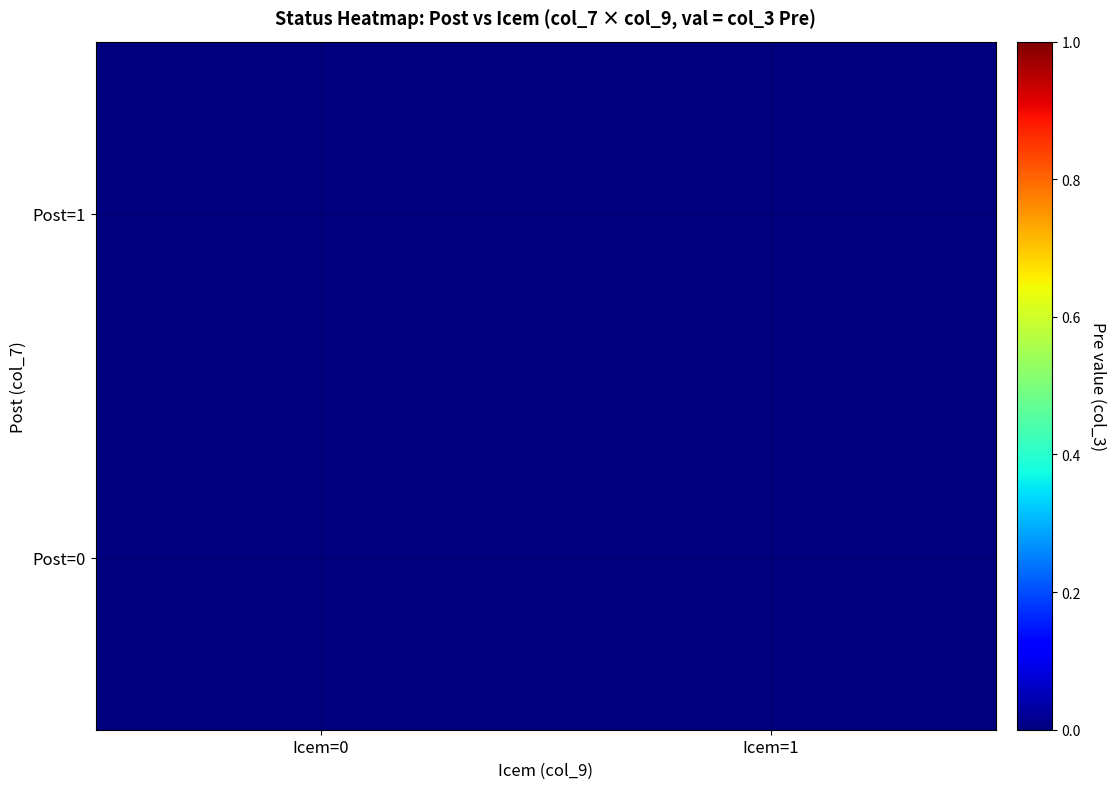

Rank the series by their maximum value, from lowest to highest.

Post=0, Post=1